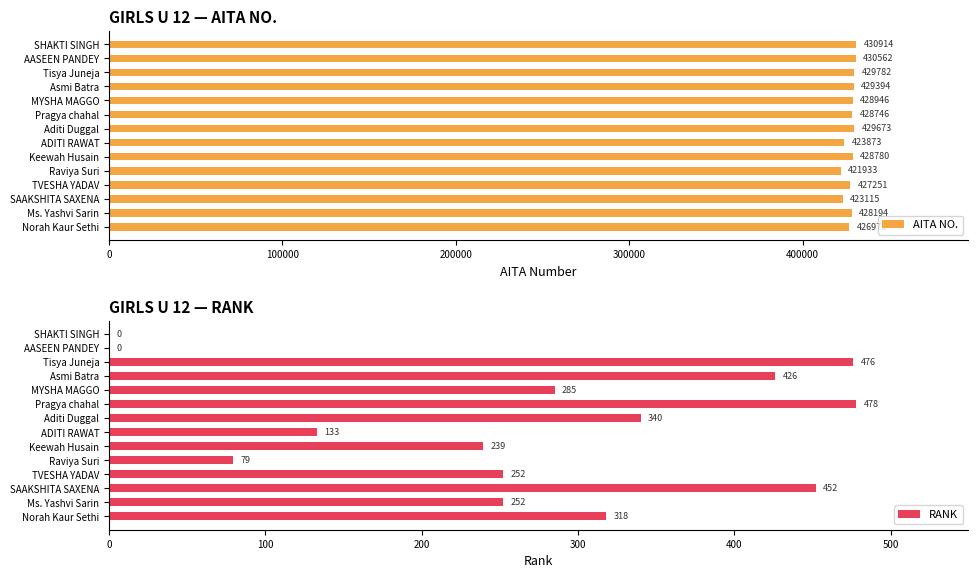

Reading right to left, extract all data points from this chart.

AITA NO.: 430914	430562	429782	429394	428946	428746	429673	423873	428780	421933	427251	423115	428194	426973
RANK: 0	0	476	426	285	478	340	133	239	79	252	452	252	318